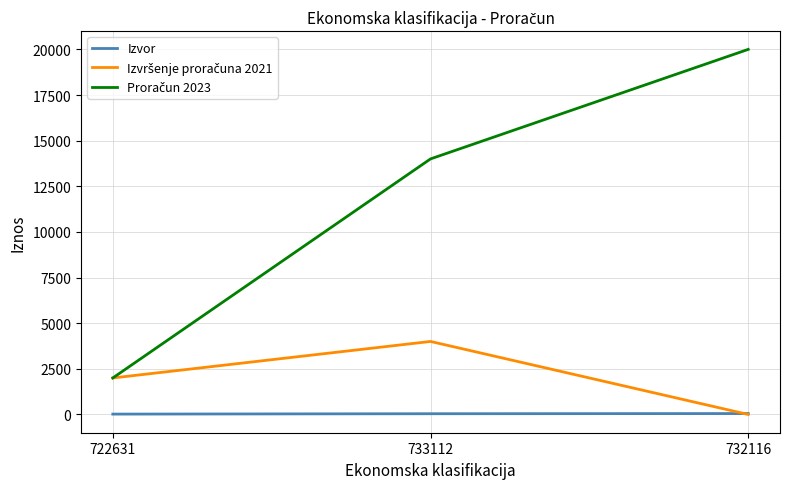

At which category is the sum across all series the highest?

732116